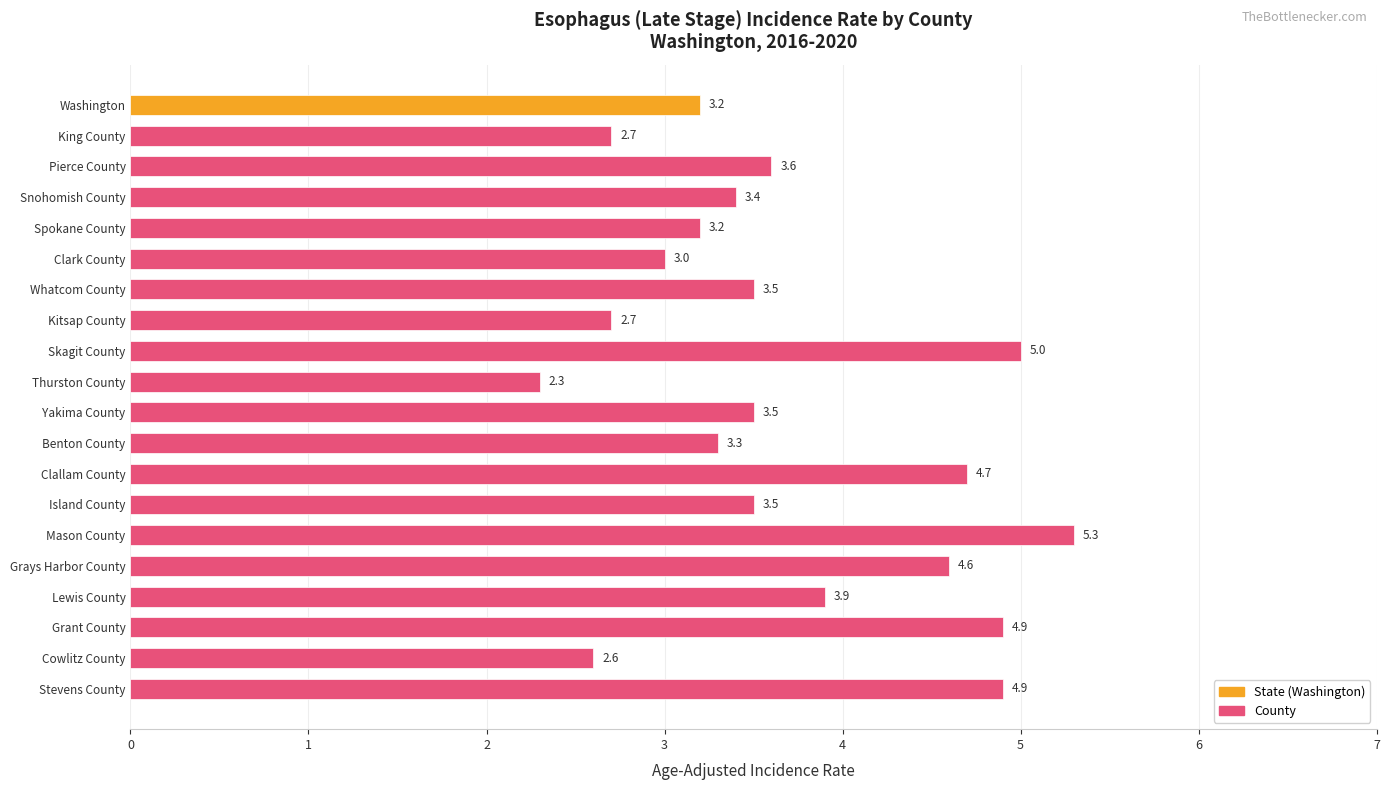

What is the value of the 19th bar from the top?

2.6